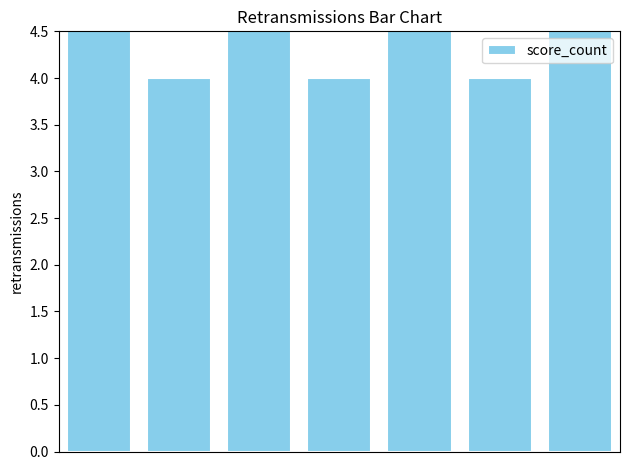

What is the difference between the maximum and minimum values?

1